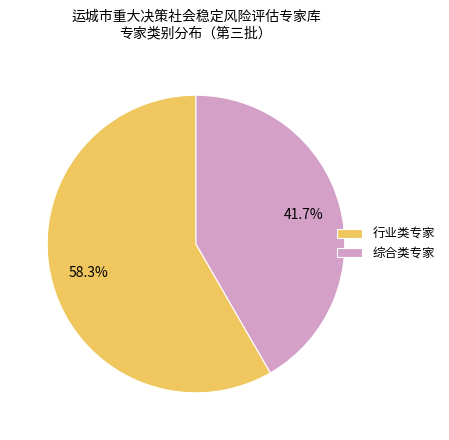

Rank the categories by value from highest to lowest.

行业类专家, 综合类专家